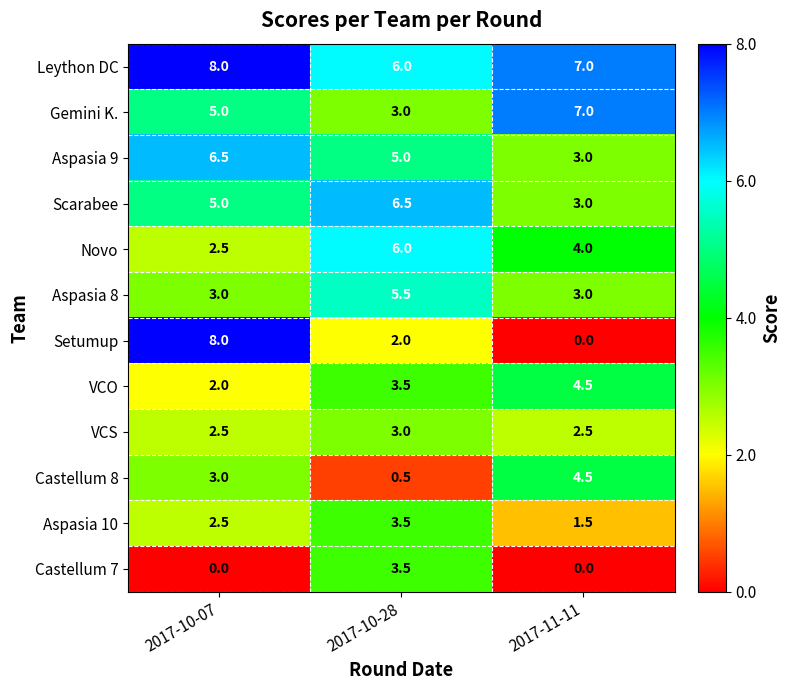

Rank the categories by Castellum 8 value from lowest to highest.

2017-10-28, 2017-10-07, 2017-11-11